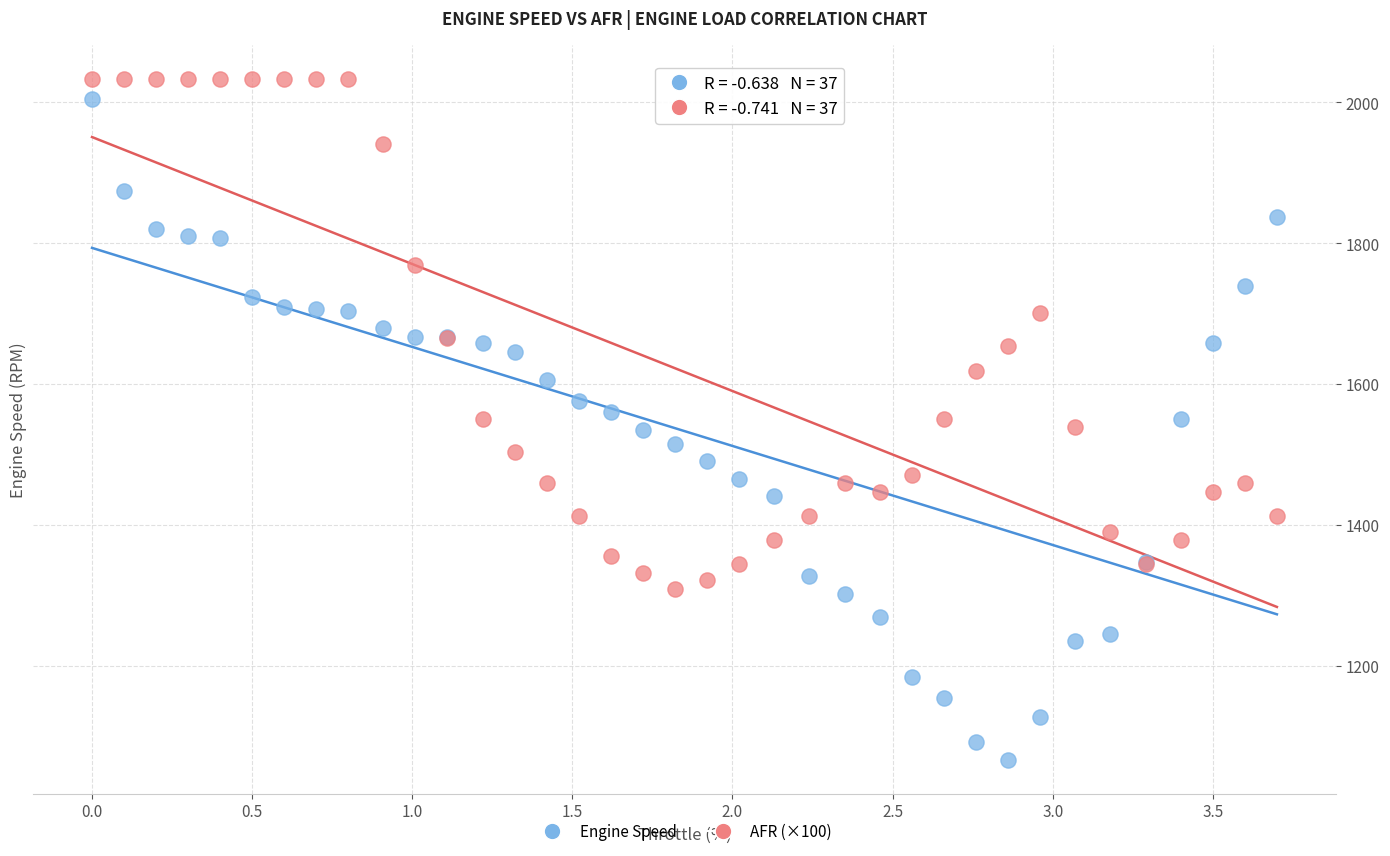

What are all the series names shown in the legend?

Engine Speed, AFR (×100)